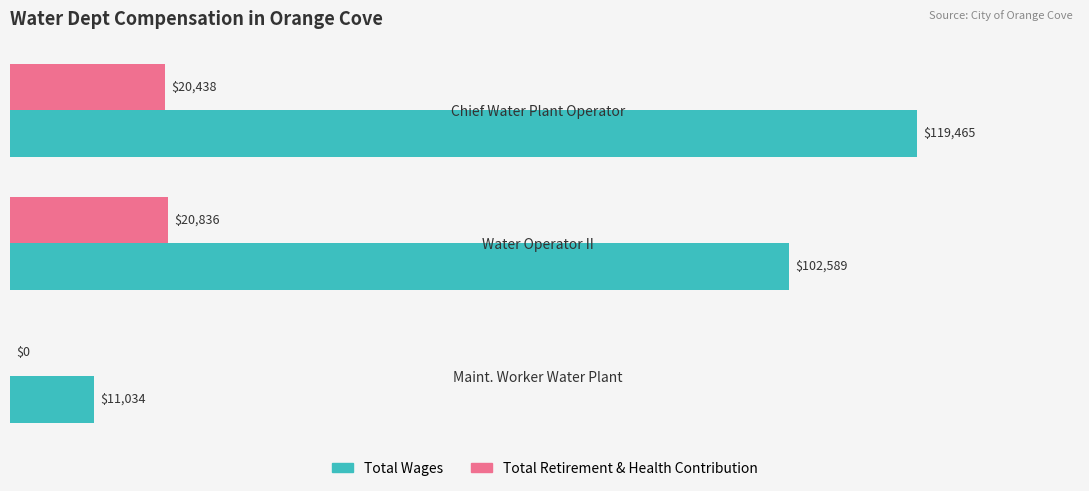

What is the highest value of the Total Retirement & Health Contribution series?

20836